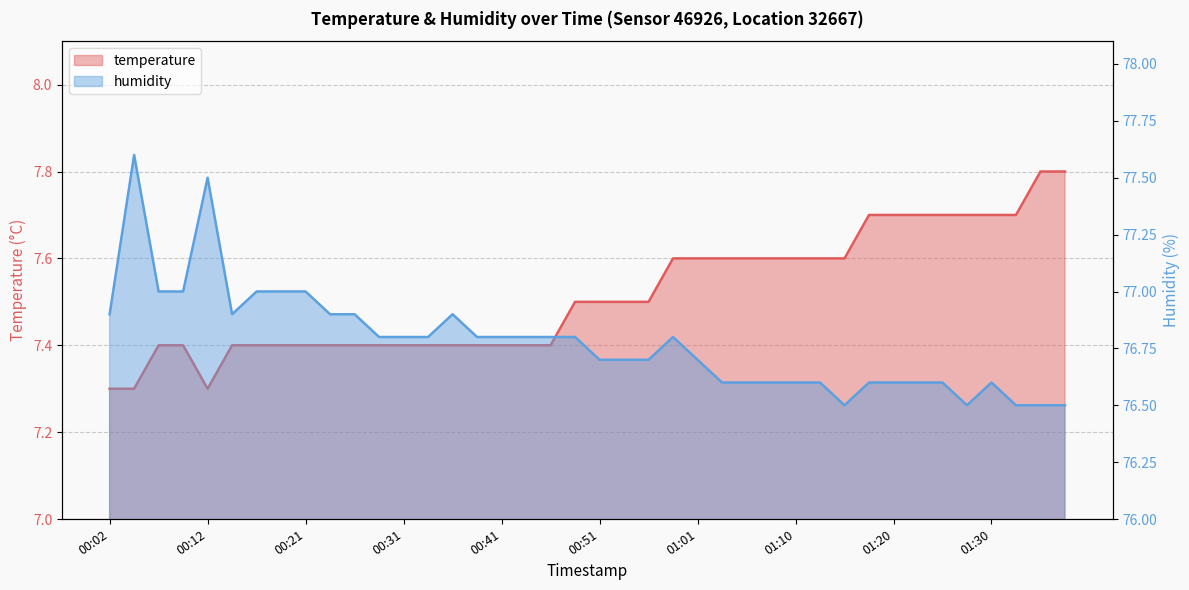

What is the difference between the maximum and minimum values in the humidity series?

1.1